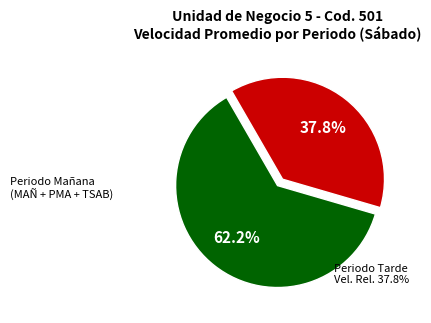

Does any single category account for the majority?

Yes